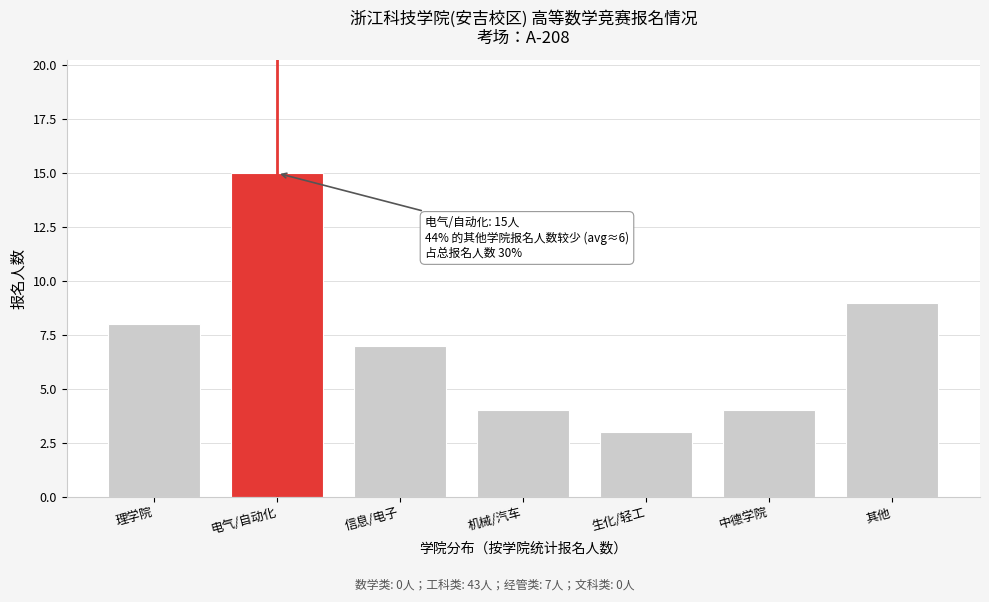

Reading left to right, what are all the values shown in this chart?

8	15	7	4	3	4	9